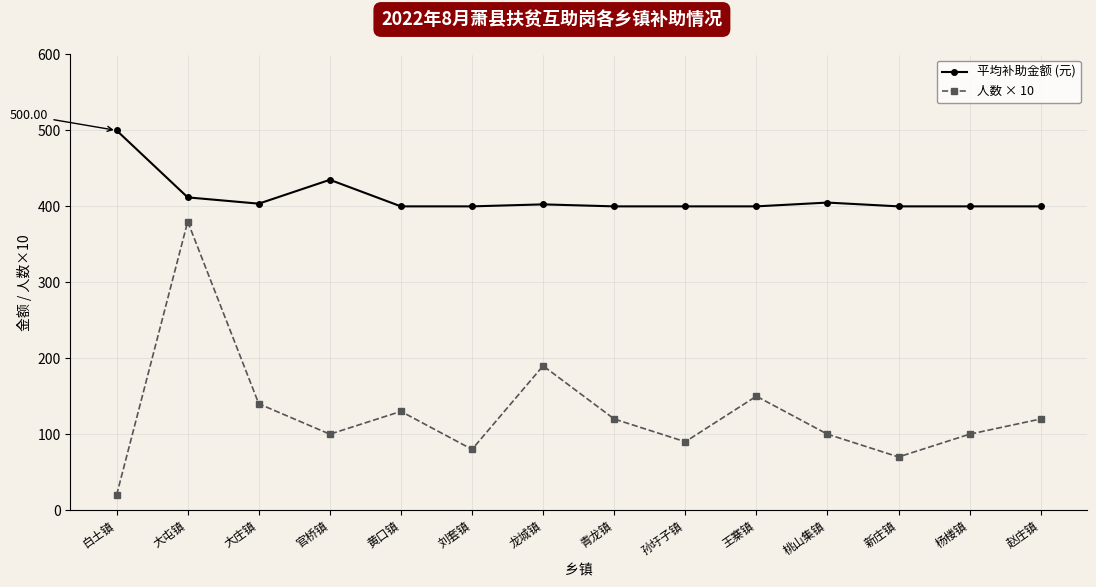

Which category has the lowest value across all series?

白土镇